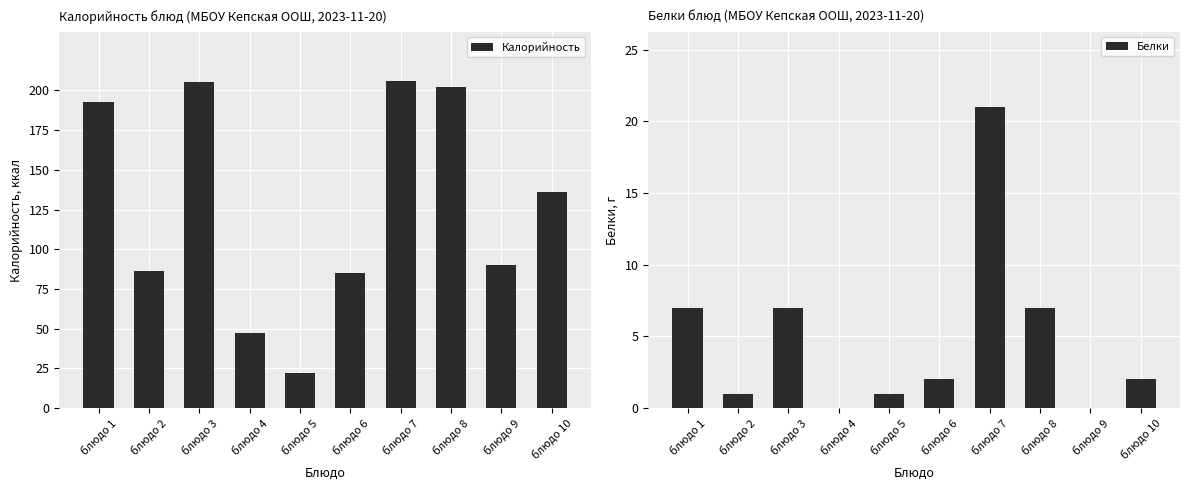

Where is Калорийность nearest to the value 114?

блюдо 10